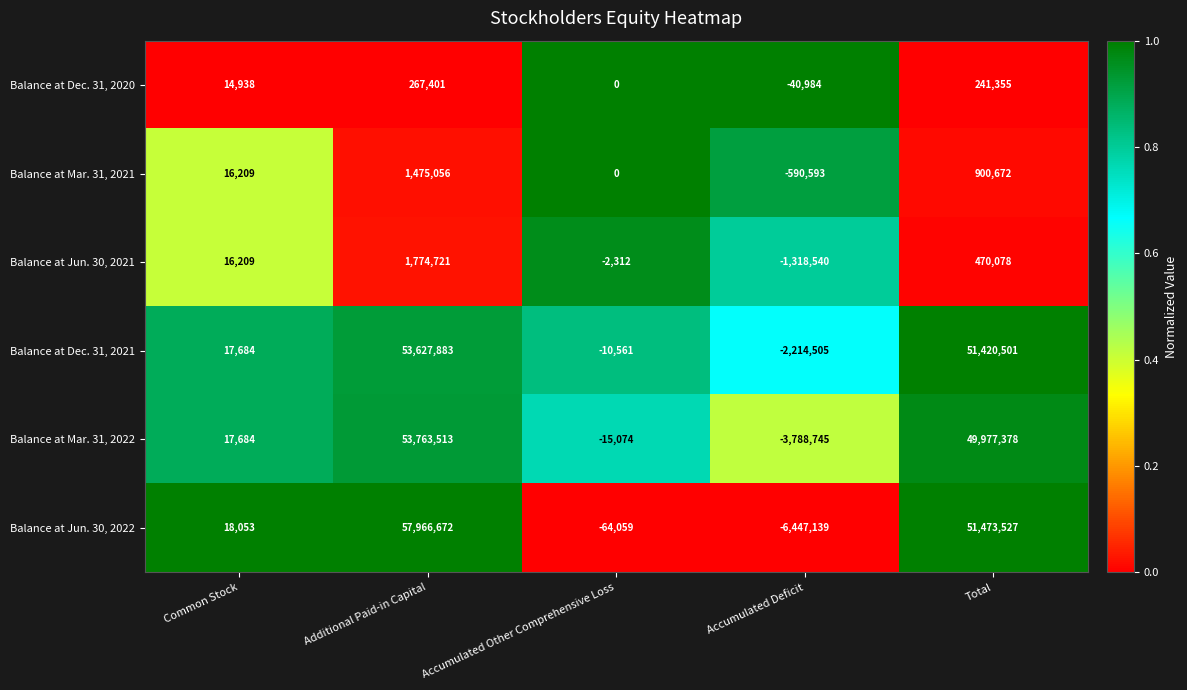

What is the difference between the second highest and minimum values in the Balance at Mar. 31, 2021 series?

1491265